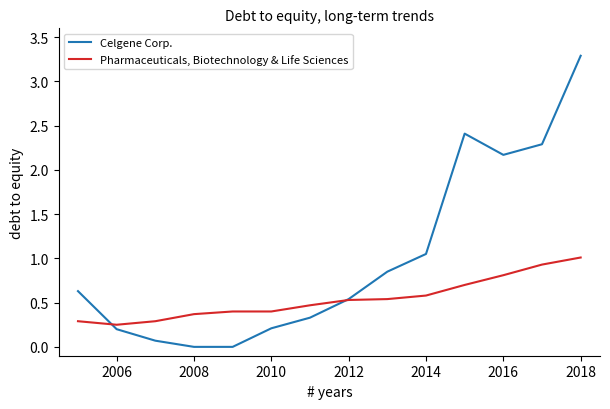

Which series has the widest spread of values?

Celgene Corp.